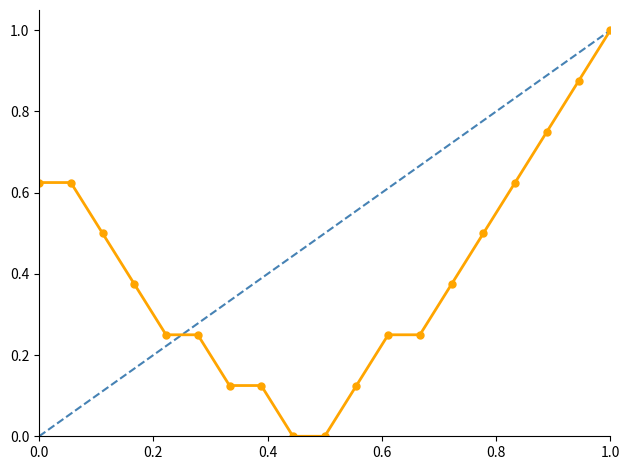

How many times do Observed and Reference cross each other?

1